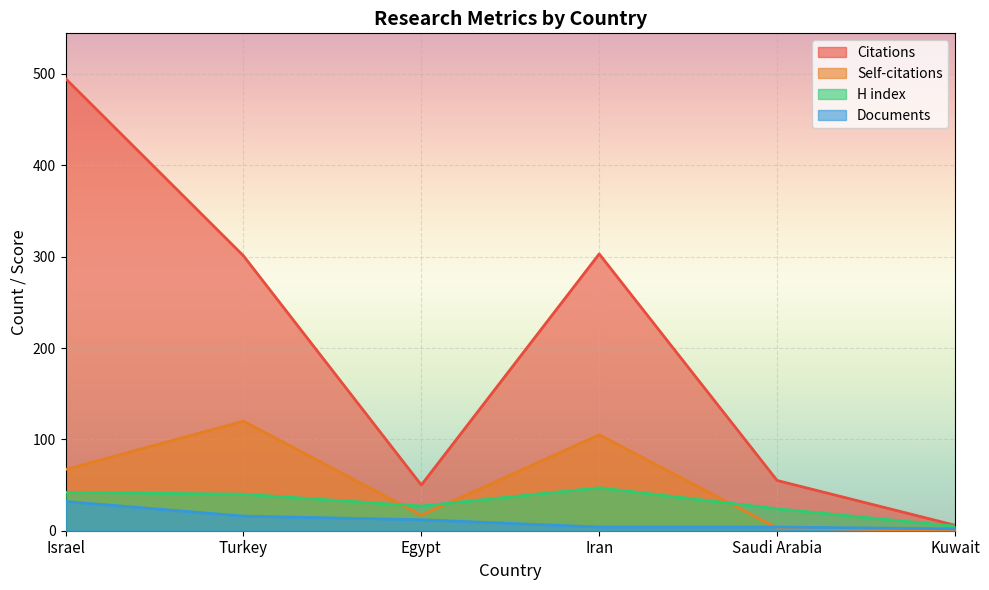

Reading right to left, extract all data points from this chart.

Citations: 6	55	303	50	301	495
Self-citations: 0	3	105	17	120	67
H index: 5	24	47	27	40	42
Documents: 2	4	4	12	16	32